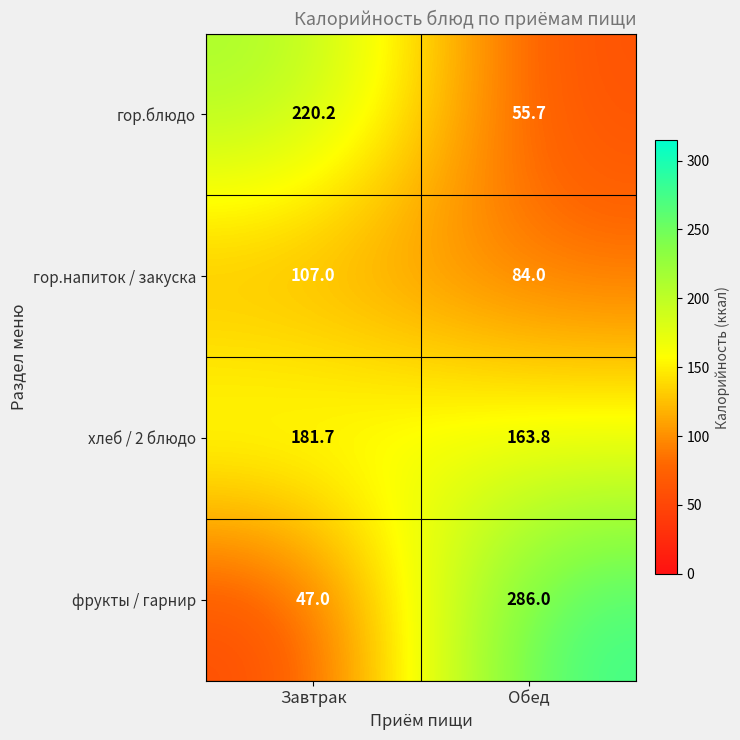

Rank the series by their maximum value, from lowest to highest.

гор.напиток / закуска, хлеб / 2 блюдо, гор.блюдо, фрукты / гарнир